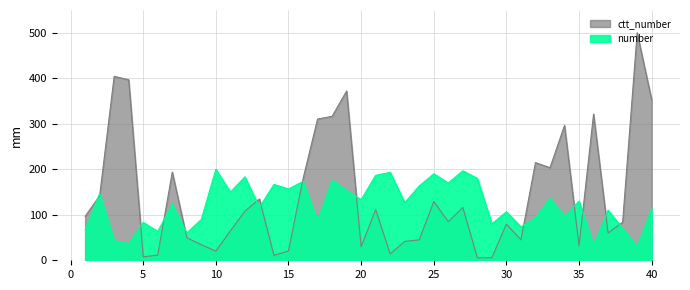

What is the value of the number point at the 23rd from the left?

126.7